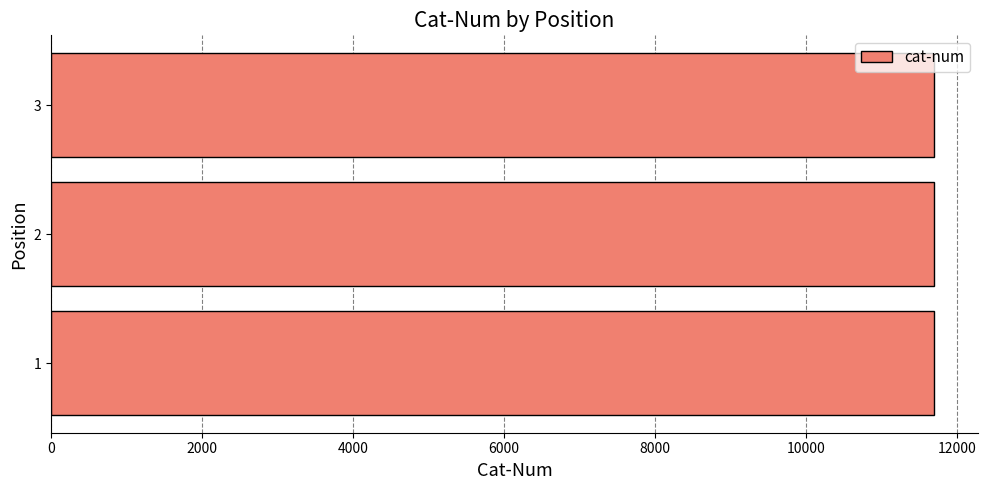

What is the minimum value shown in the chart?

11686